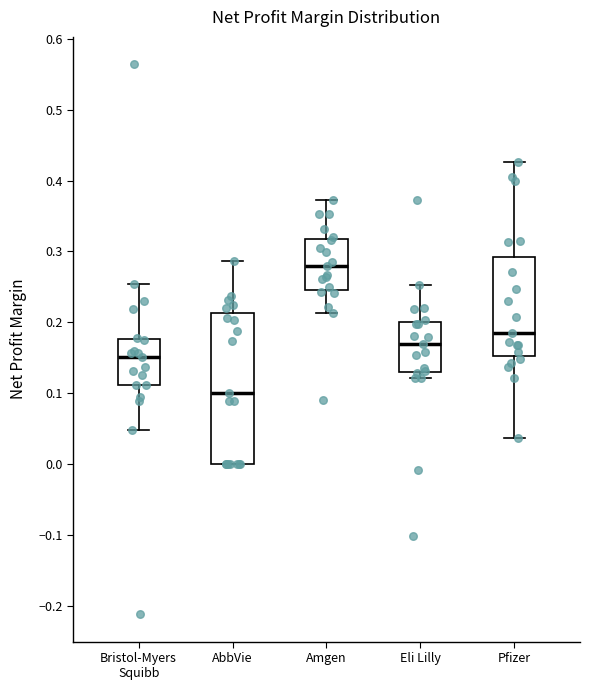

Where is the lower edge of the box for Eli Lilly on the y-axis? The values are not printed on the chart, so give them approximately, as read against the axis.

0.13